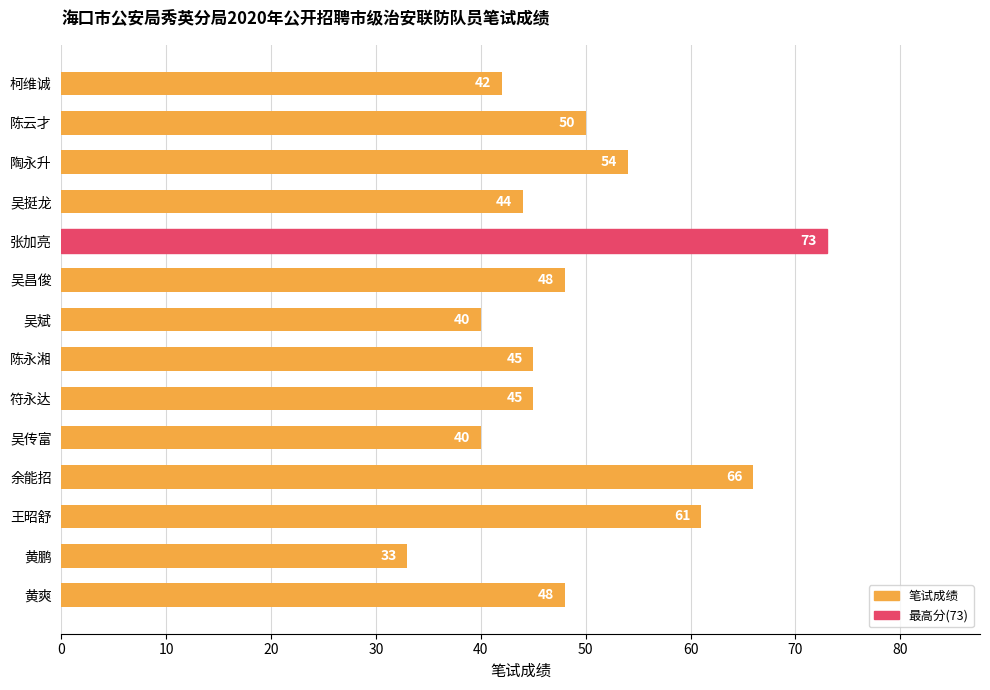

Which has a higher value, 吴传富 or 黄爽?

黄爽